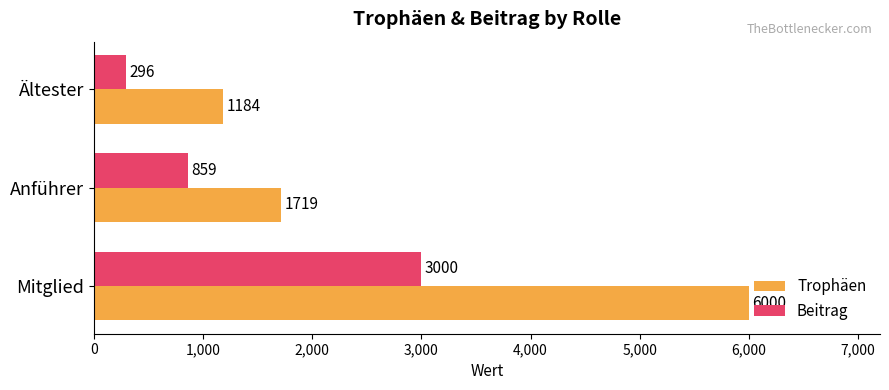

Rank the series by their average value, from highest to lowest.

Trophäen, Beitrag